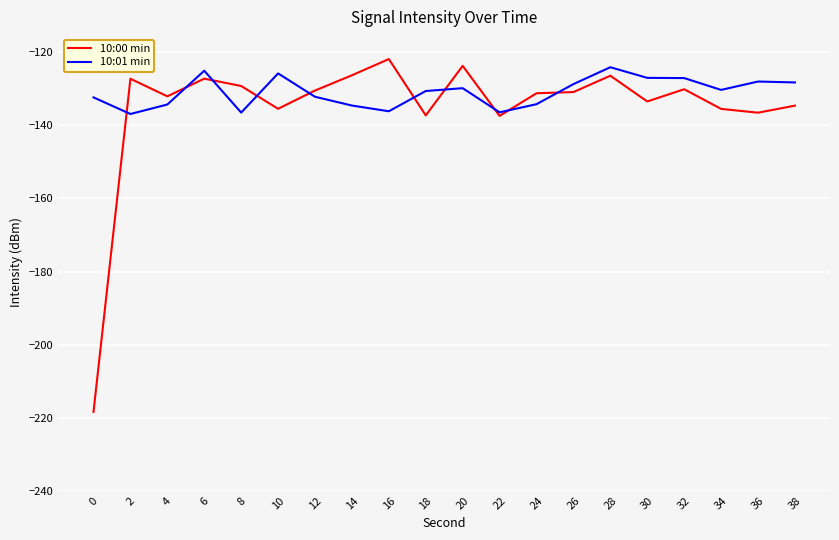

Is the value of 10:01 min at 12 greater than the value of 10:00 min at 14?

No